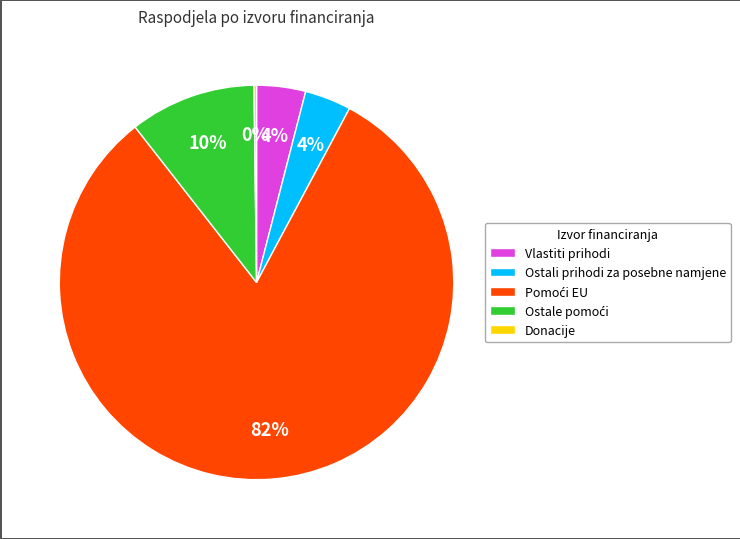

Is there any slice that represents more than half of the pie?

Yes